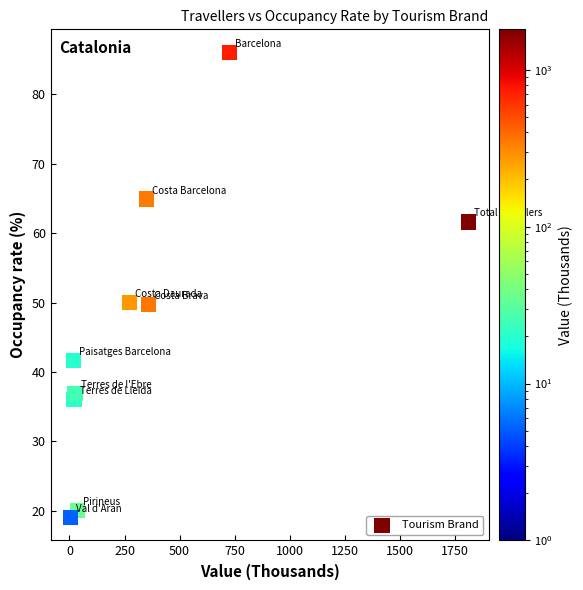

What is the average Y value?

46.6